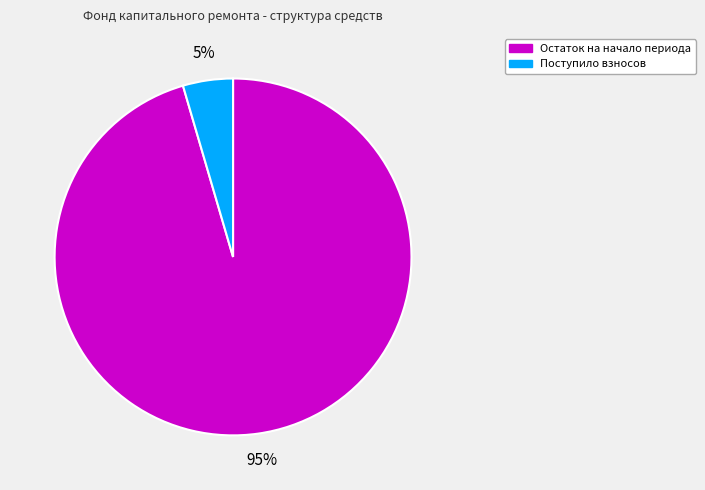

Which slice is the largest?

Остаток на начало периода